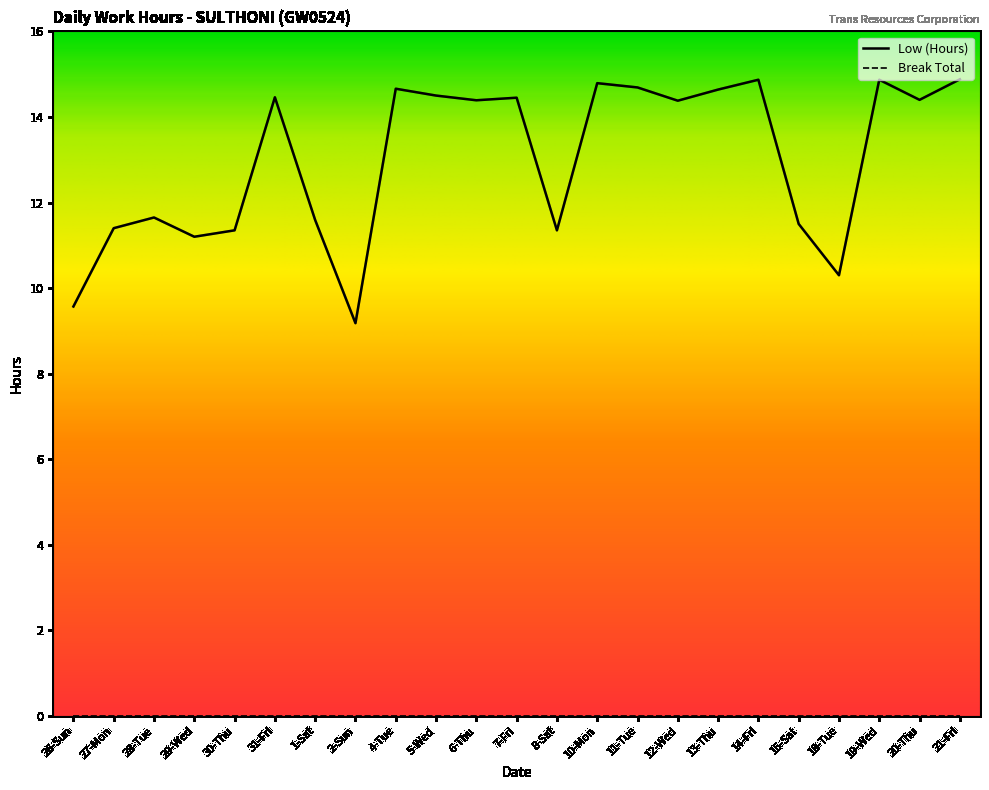

What is the greatest value displayed?

14.9